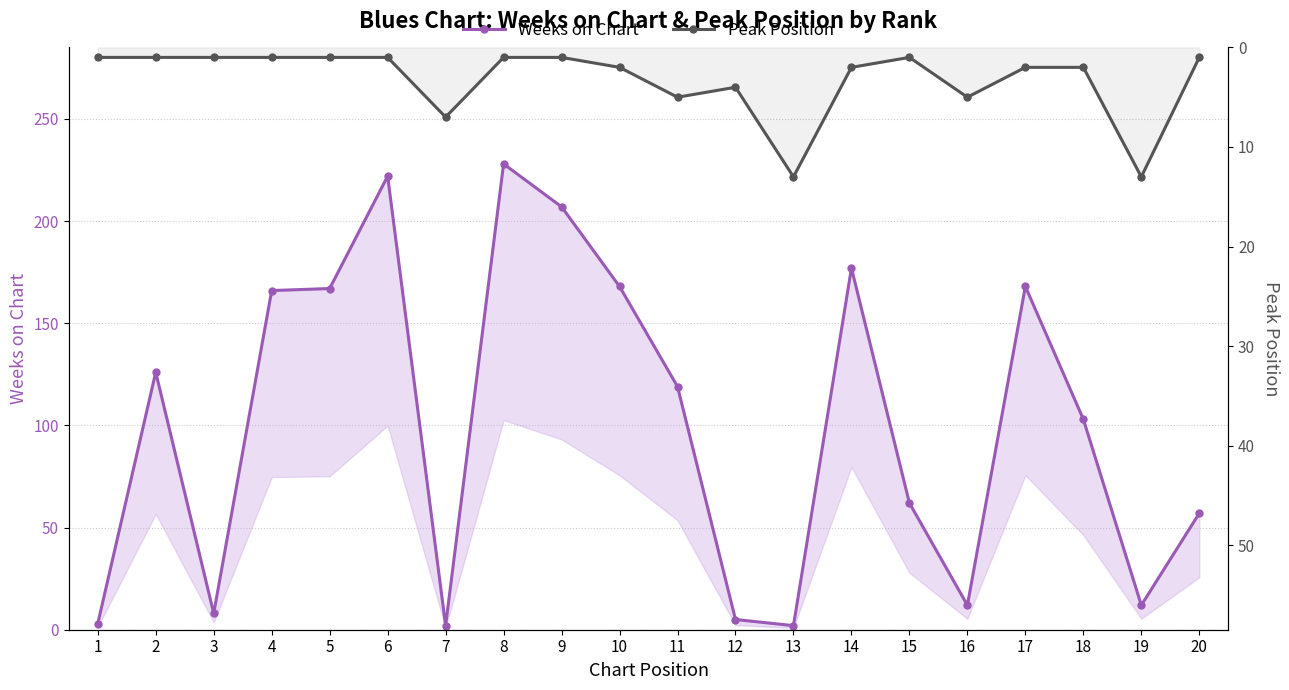

Reading left to right, extract all data points from this chart.

Weeks on Chart: 3	126	8	166	167	222	2	228	207	168	119	5	2	177	62	12	168	103	12	57
Peak Position: 1	1	1	1	1	1	7	1	1	2	5	4	13	2	1	5	2	2	13	1